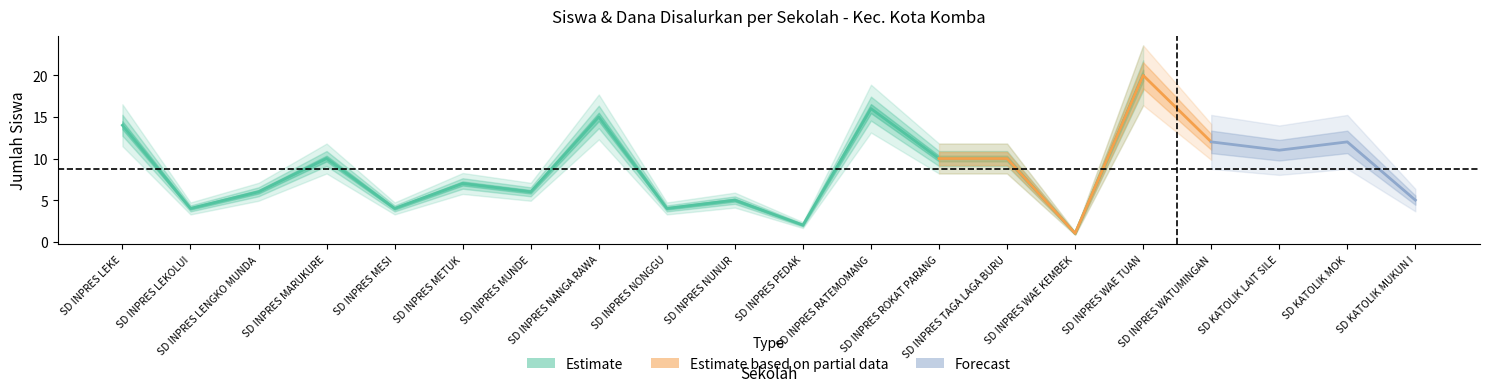

What is the difference between the maximum and minimum values in the Siswa Pemberian series?

19.0